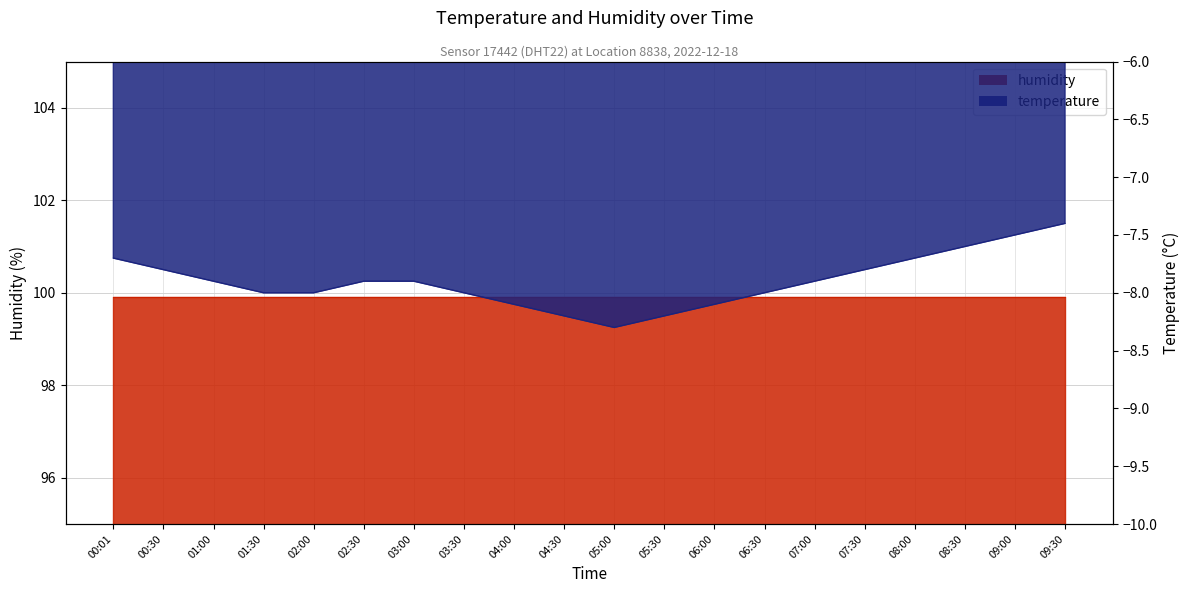

Is it true that the value at 01:00 is -1.9?

False